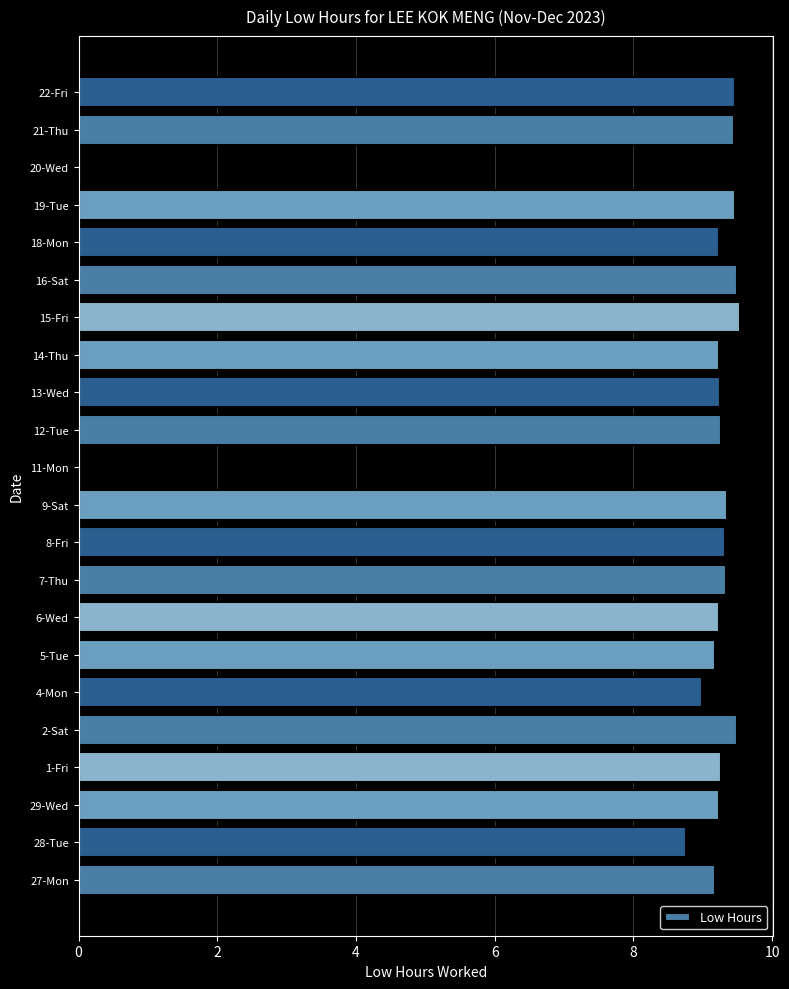

What is the maximum value shown in the chart?

9.5